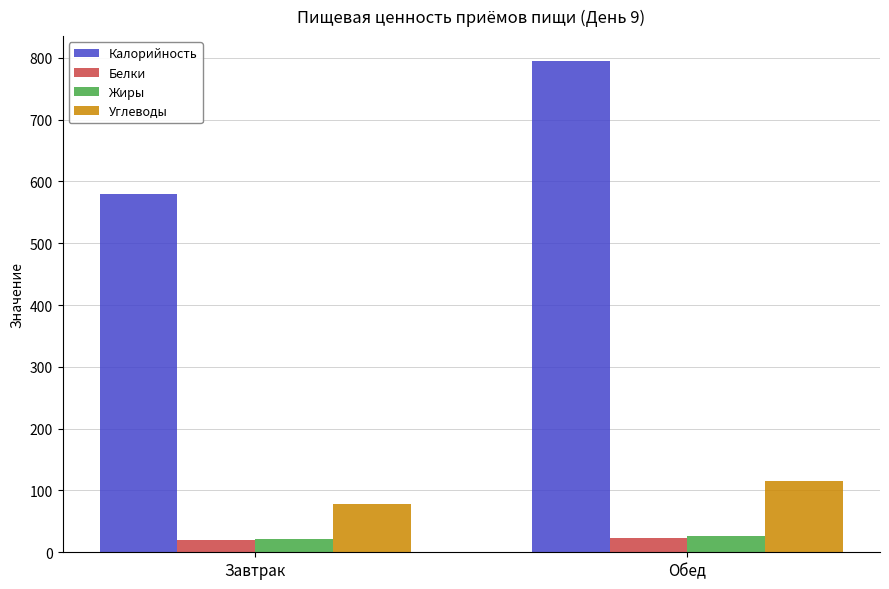

What is the minimum value for Углеводы?

78.5